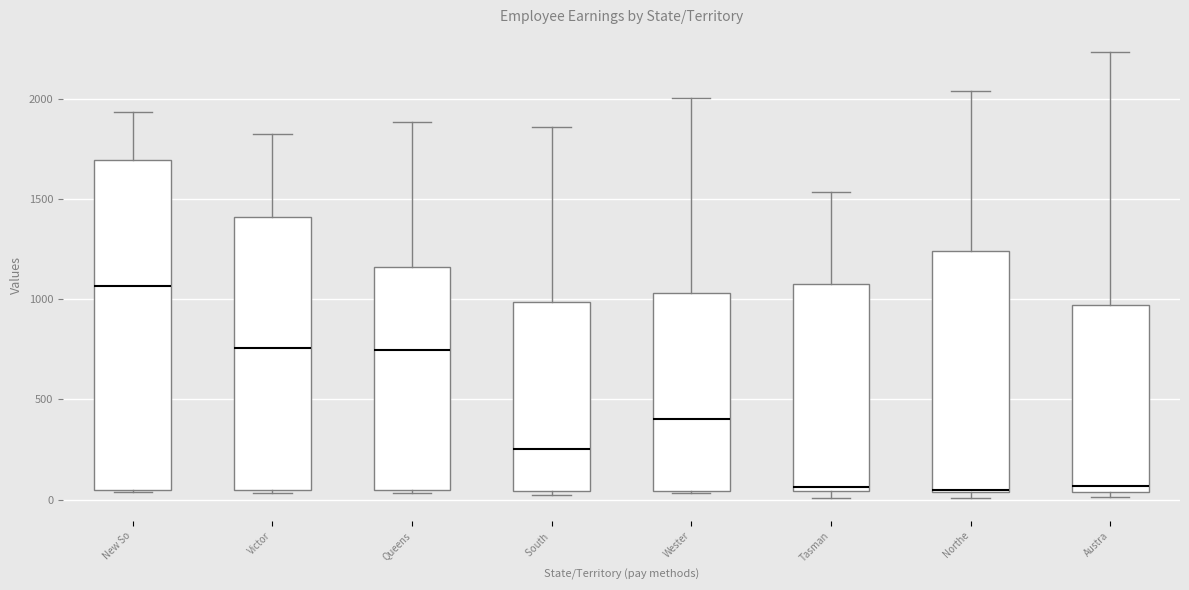

Where is the upper edge of the box for Queens on the y-axis? The values are not printed on the chart, so give them approximately, as read against the axis.

1150